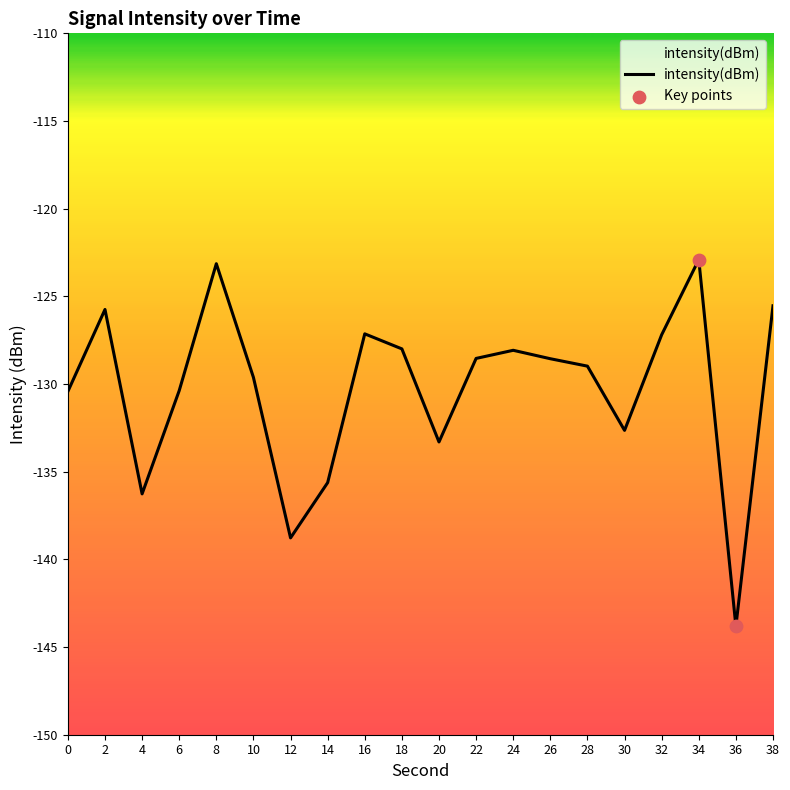

What is the change in value from 2 to 38?

+0.2